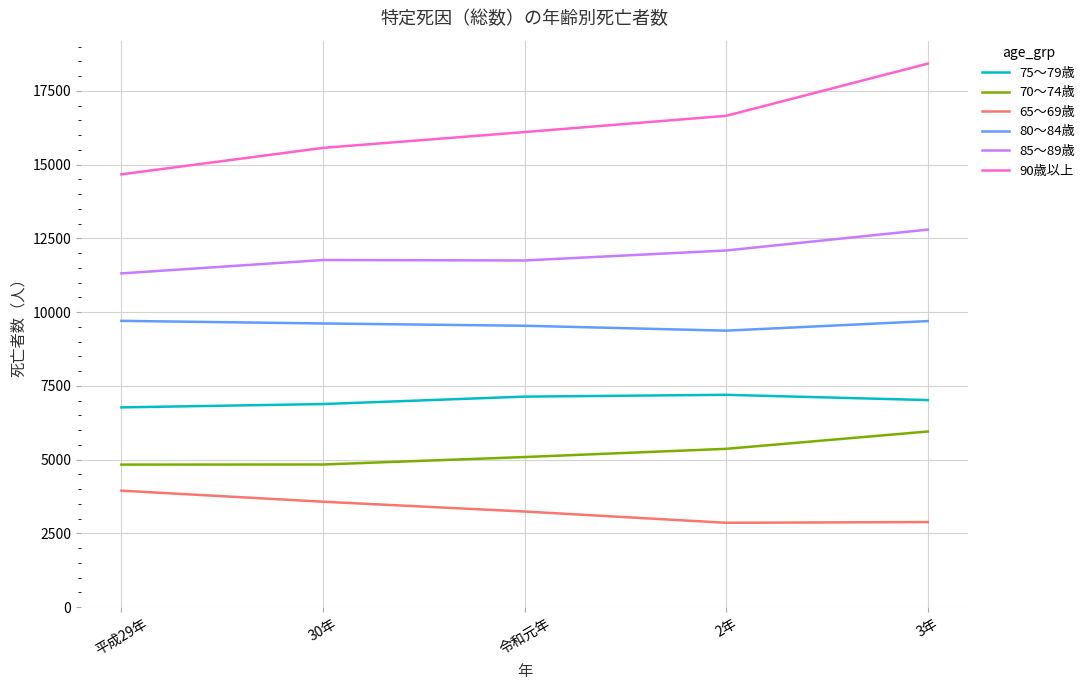

What position from the right is 平成29年?

5